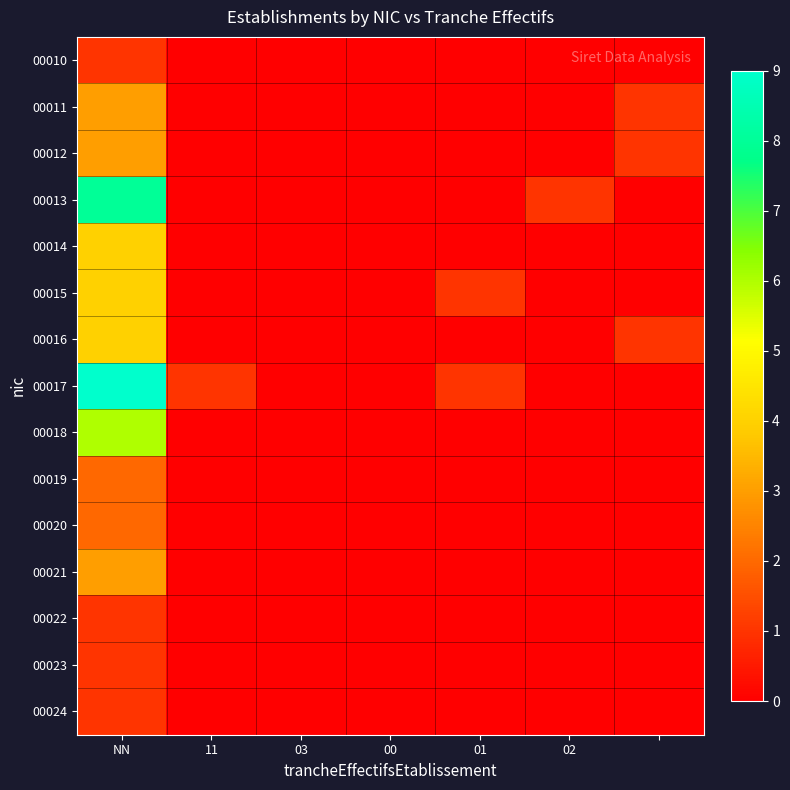

List the series in order of their peak value, highest first.

00017, 00013, 00018, 00014, 00015, 00016, 00011, 00012, 00021, 00019, 00020, 00010, 00022, 00023, 00024